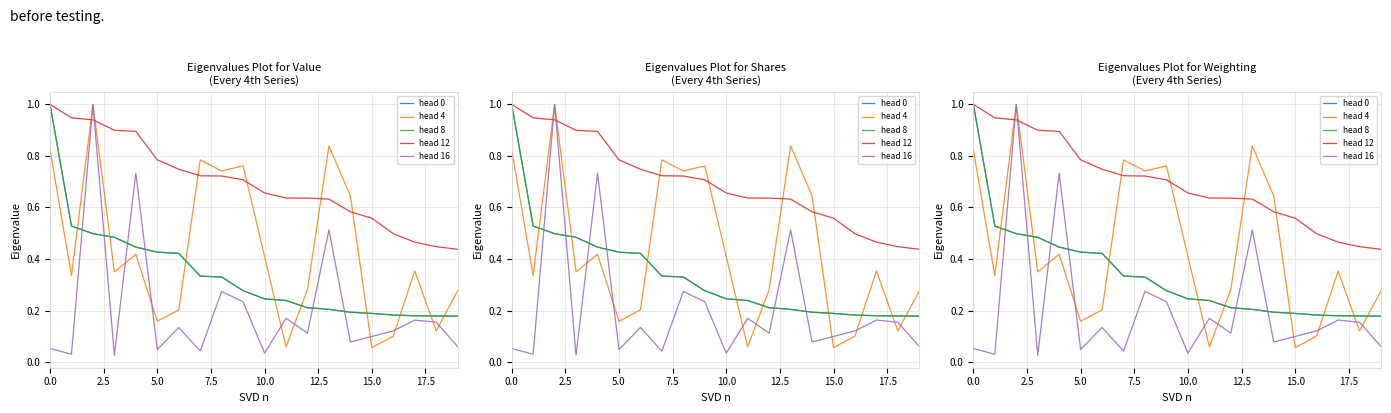

Which series has the largest total across all categories?

head 12